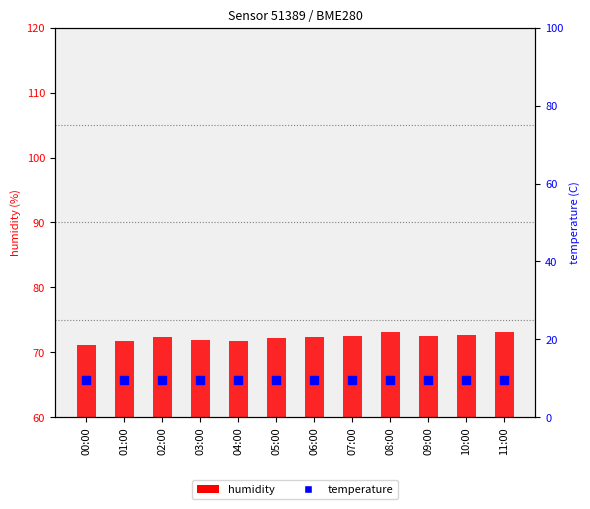

Which series has the largest total across all categories?

humidity